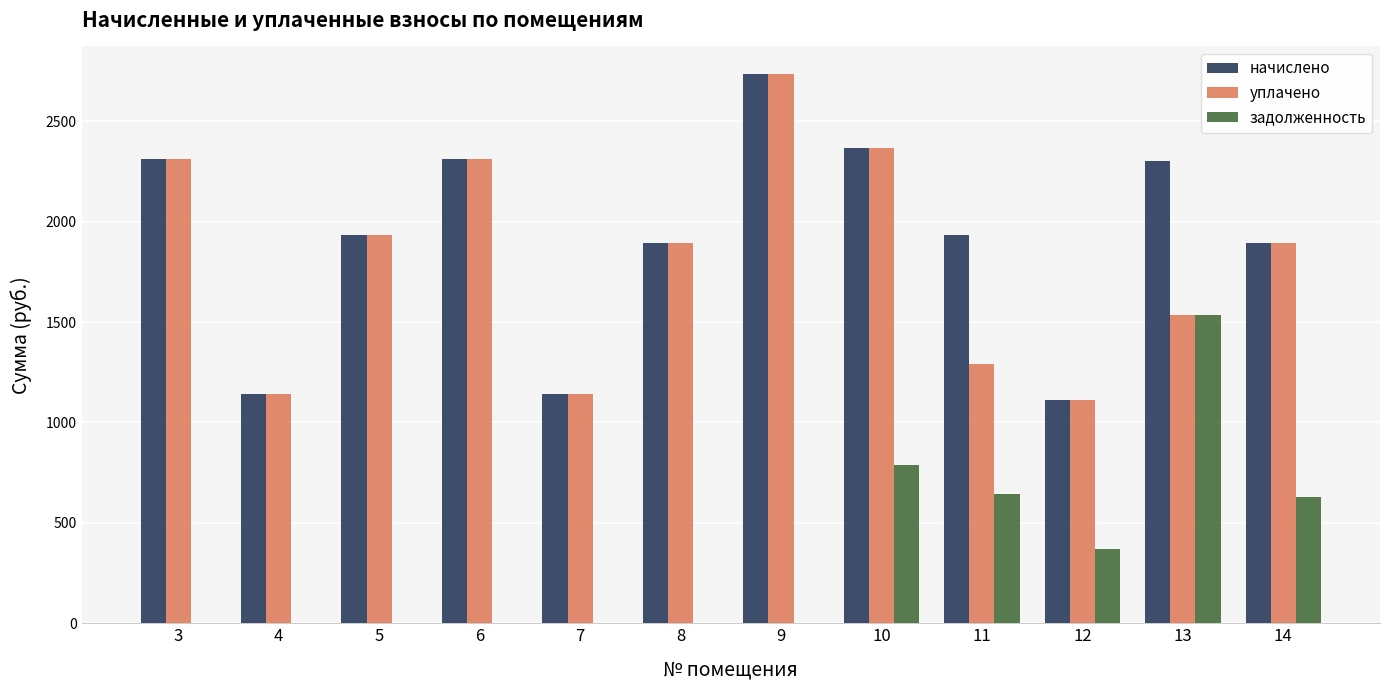

Which series has the largest total across all categories?

начислено